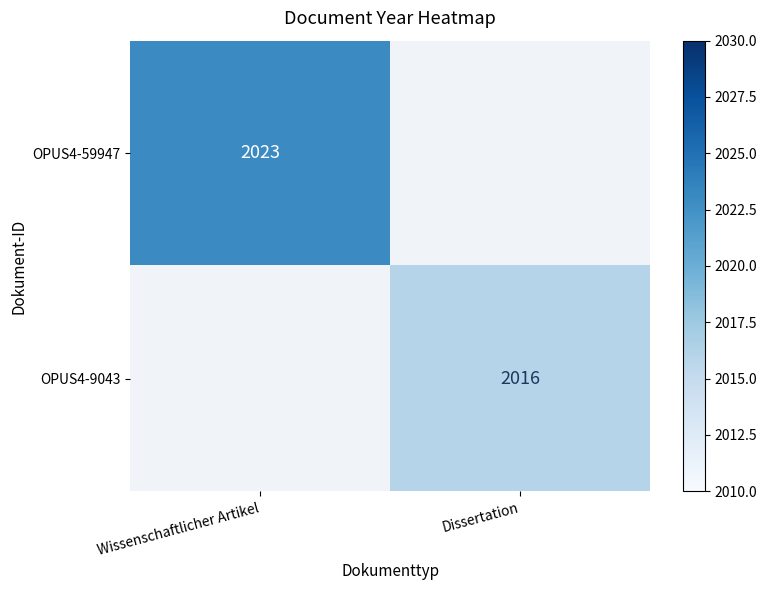

The value of OPUS4-59947 at Wissenschaftlicher Artikel is 1172.8. True or false?

False